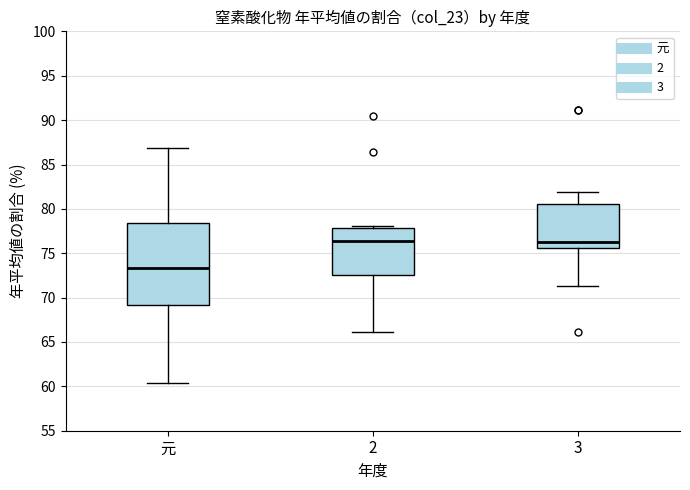

Reading left to right, transcribe this box plot: for each box, give where its median line is, the range the box spans, and where its two whiskers end, as read against the y-axis. The values are not printed on the chart, so give them approximately, as read against the axis.

元: median 73.5, box 69.0 to 78.5, whiskers 60.5 to 87.0
2: median 76.5, box 72.5 to 78.0, whiskers 66.0 to 78.0 (just above the box's upper edge)
3: median 76.5, box 75.5 to 80.5, whiskers 71.5 to 82.0